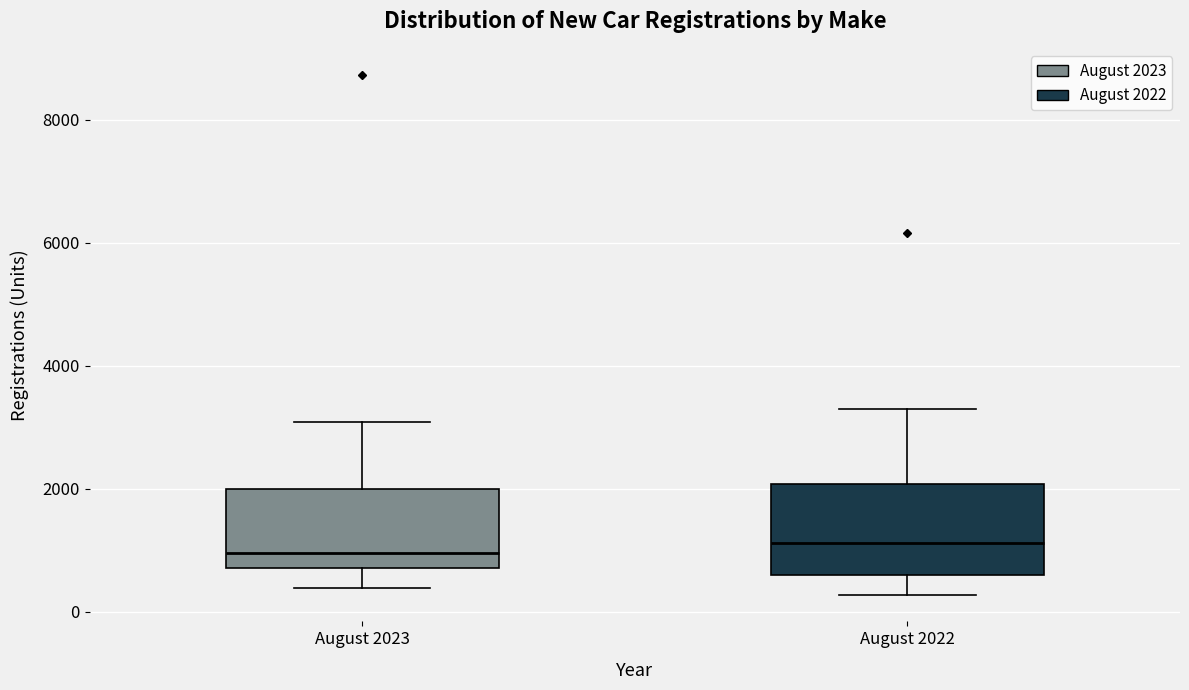

Comparing the boxes themselves (not the whiskers), which one is the tallest?

August 2022